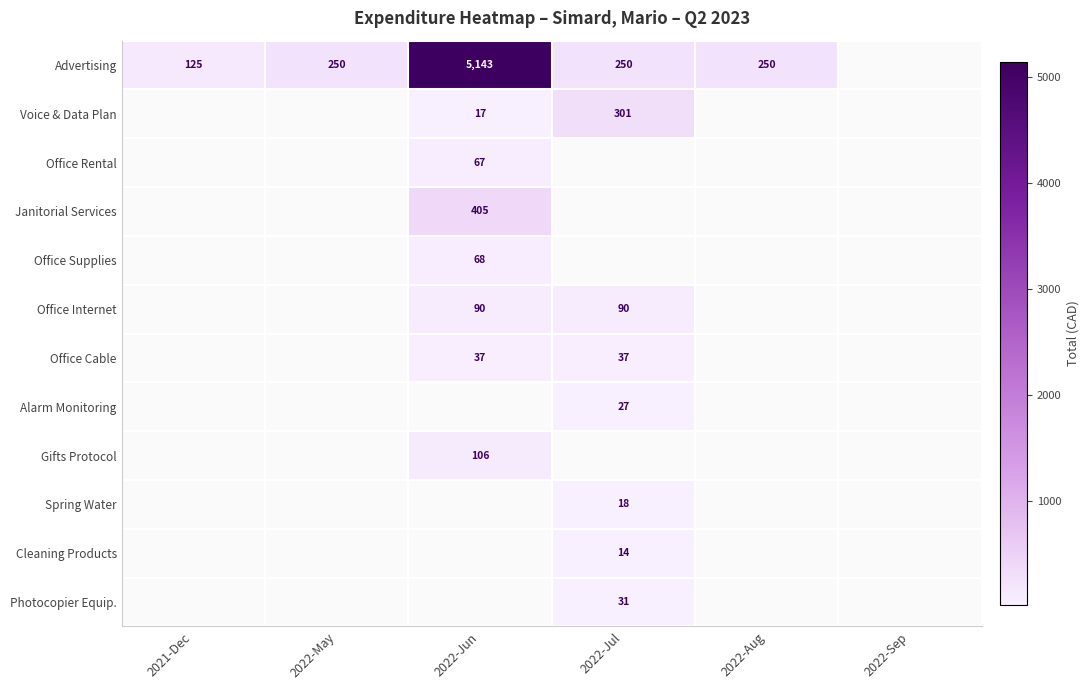

The value of Advertising at 2022-Aug is 391. True or false?

False